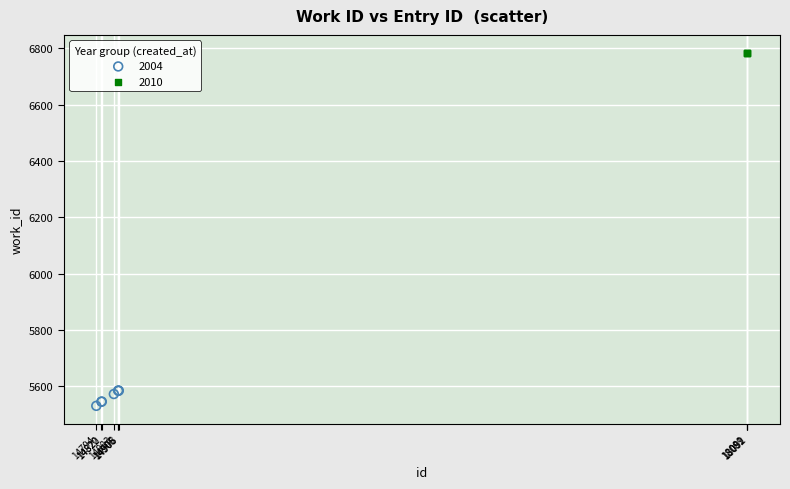

Which series reaches the maximum Y coordinate?

2010